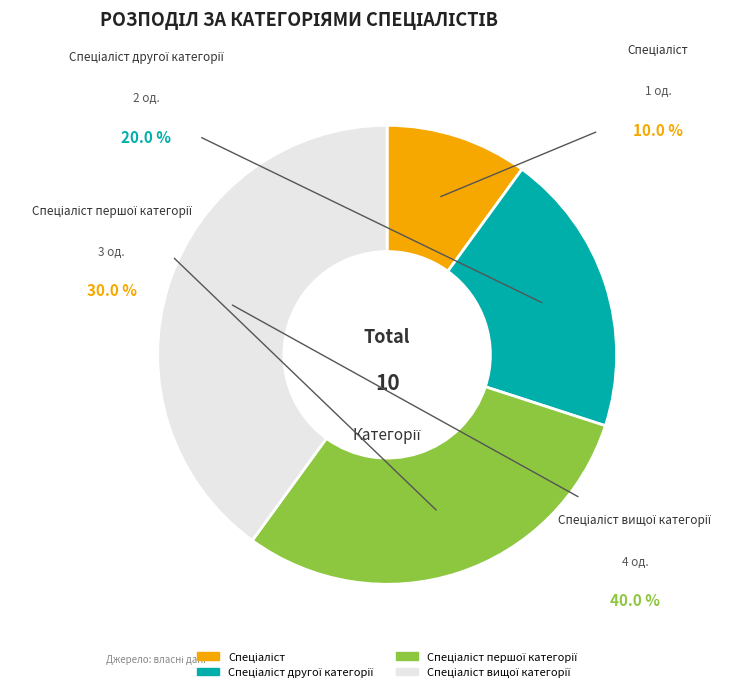

To the nearest percent, what is the combined percentage of Спеціаліст вищої категорії and Спеціаліст першої категорії?

70%